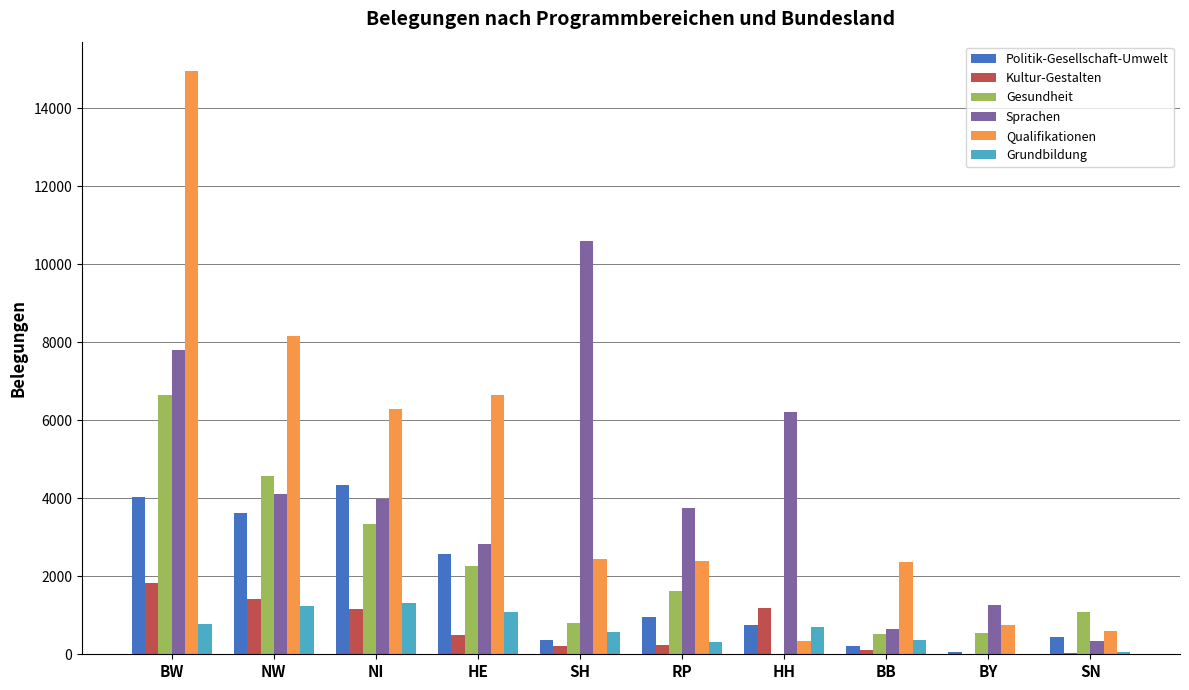

What is the approximate value of Sprachen at BW?

7812